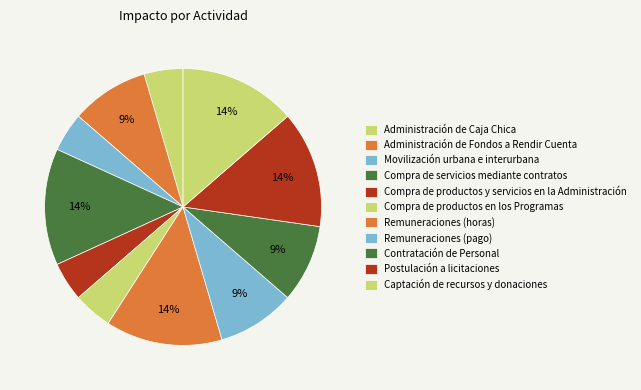

How many segments does this pie chart have?

11